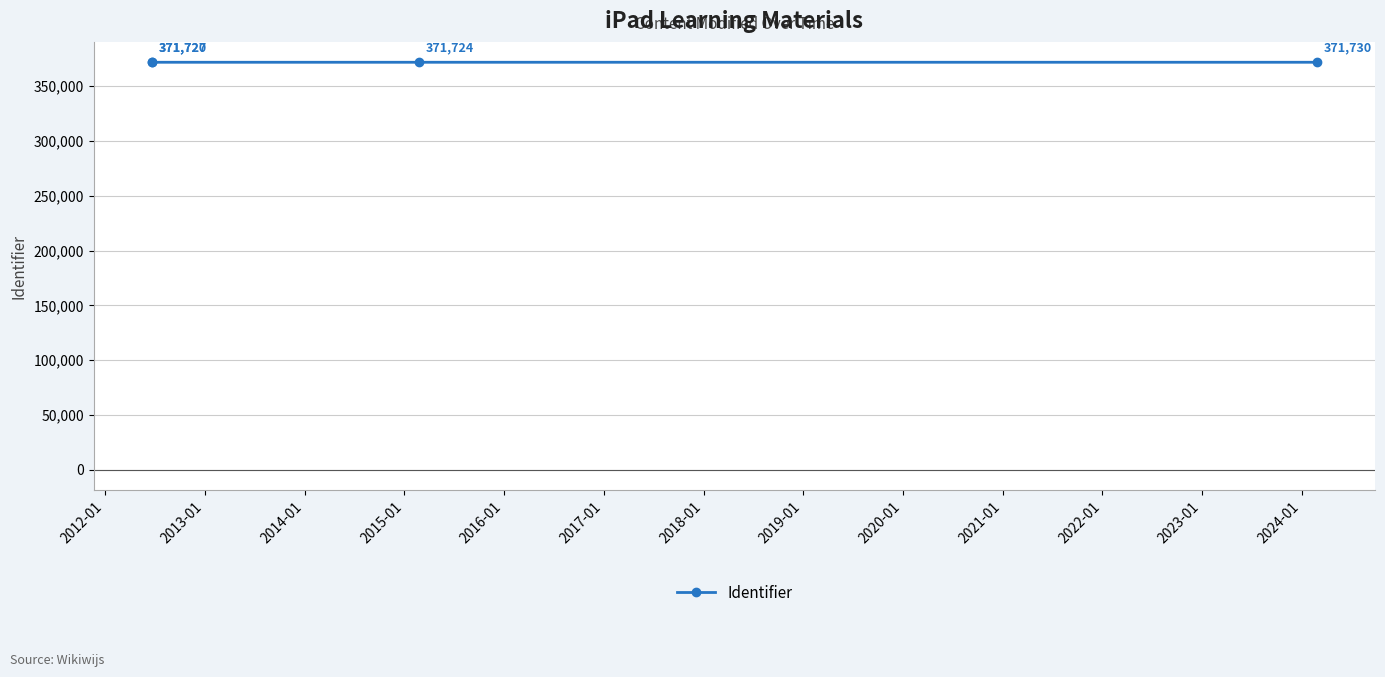

Count the number of values greater than 371727.

1